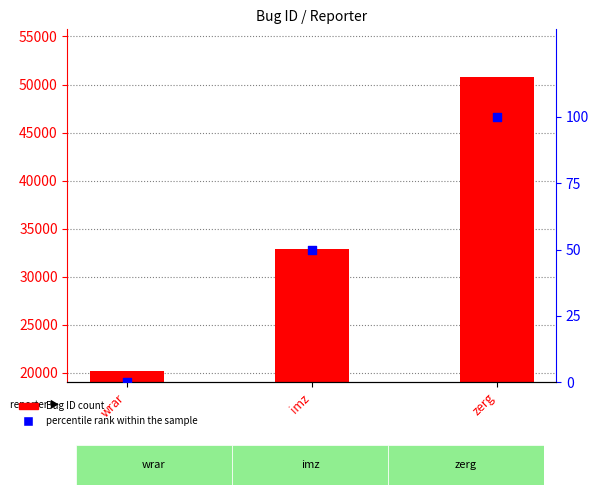

Which series has the widest spread of Y values?

Bug ID